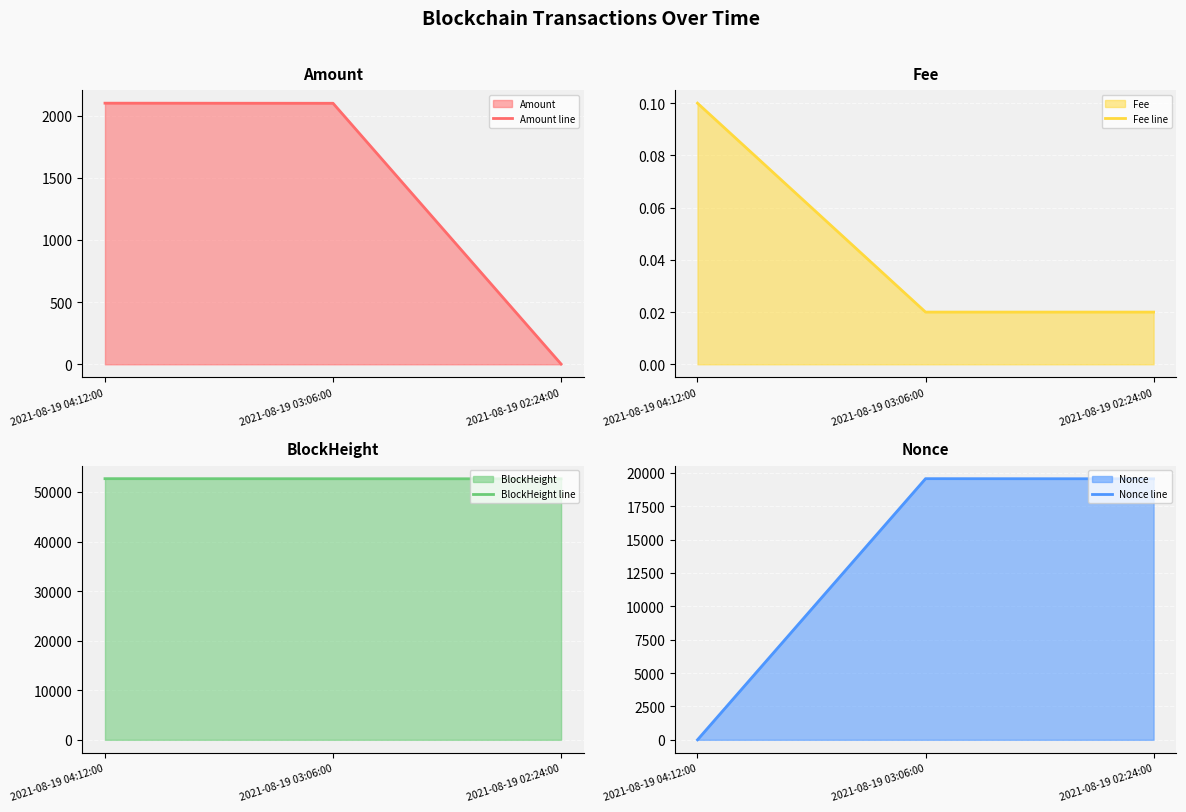

The Amount line series shows 590.4 at 2021-08-19 03:06:00. True or false?

False